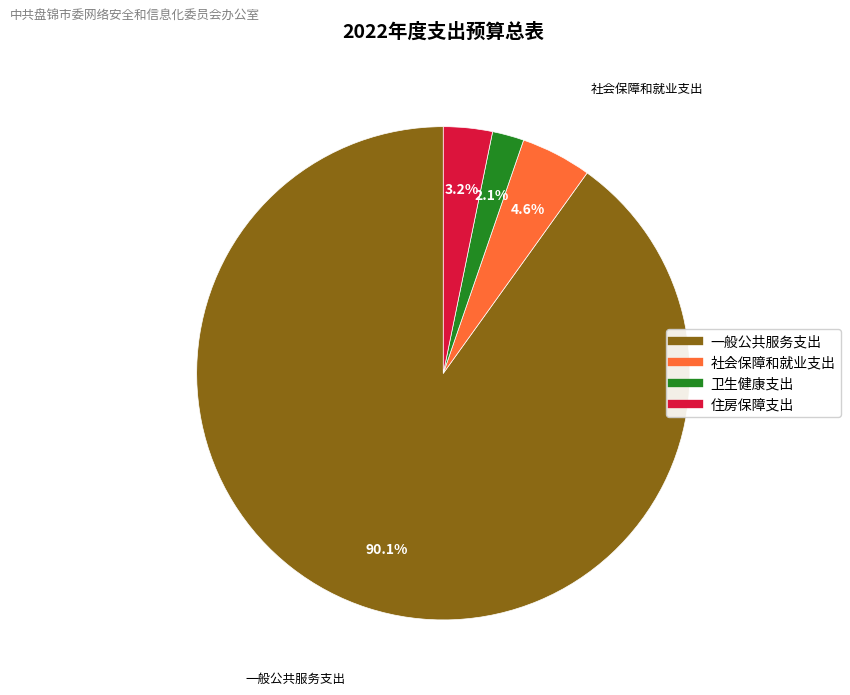

Which slice represents more than half of the pie?

一般公共服务支出